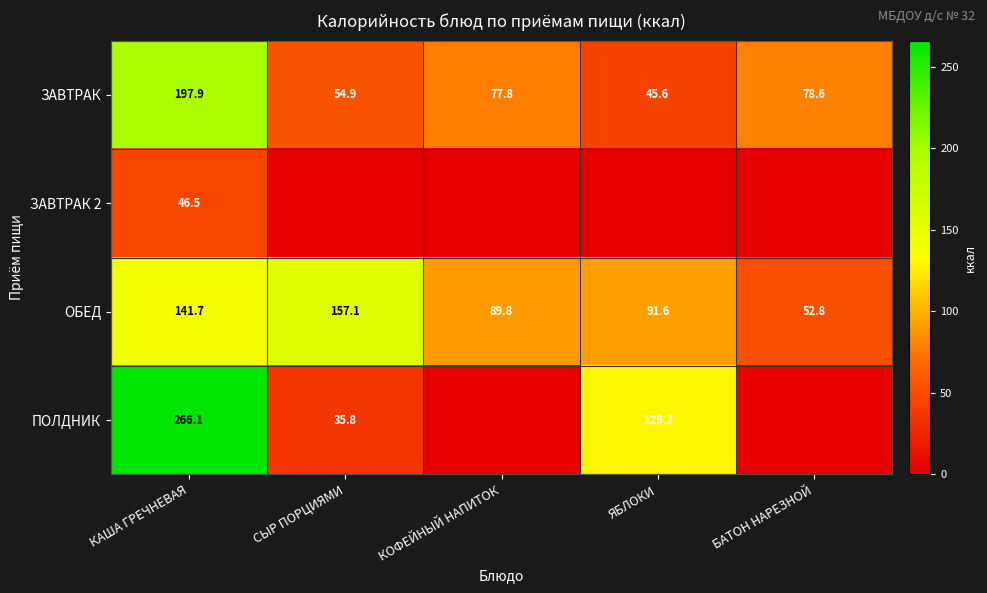

What is the spread (max minus min) of values at КАША ГРЕЧНЕВАЯ?

219.6